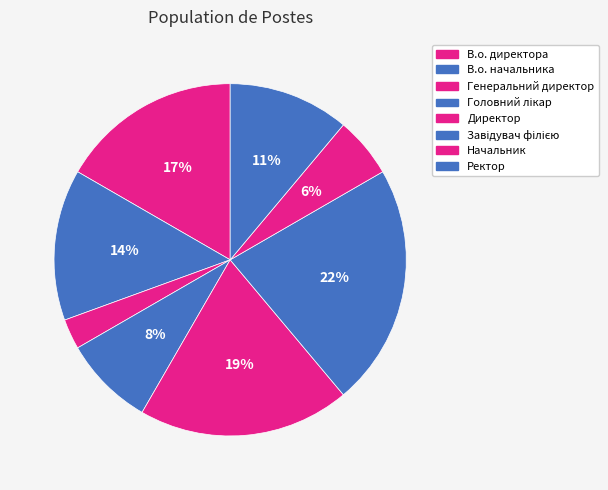

What percentage is the Генеральний директор slice, to the nearest percent?

3%